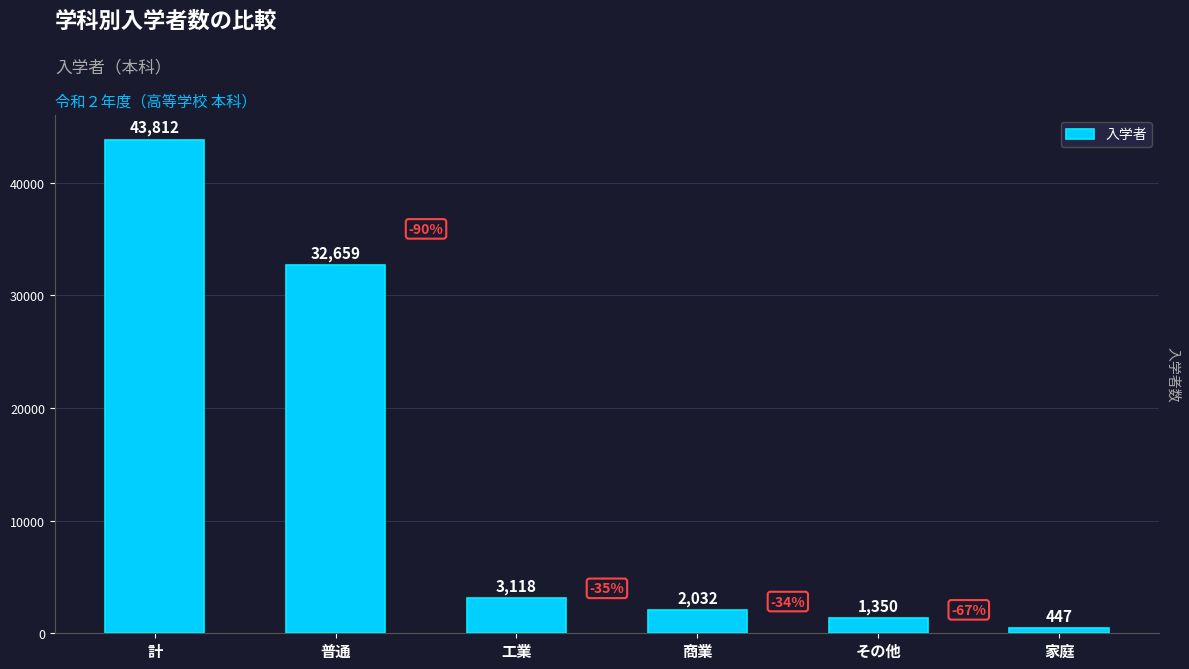

List the labels in order of value, smallest first.

家庭, その他, 商業, 工業, 普通, 計